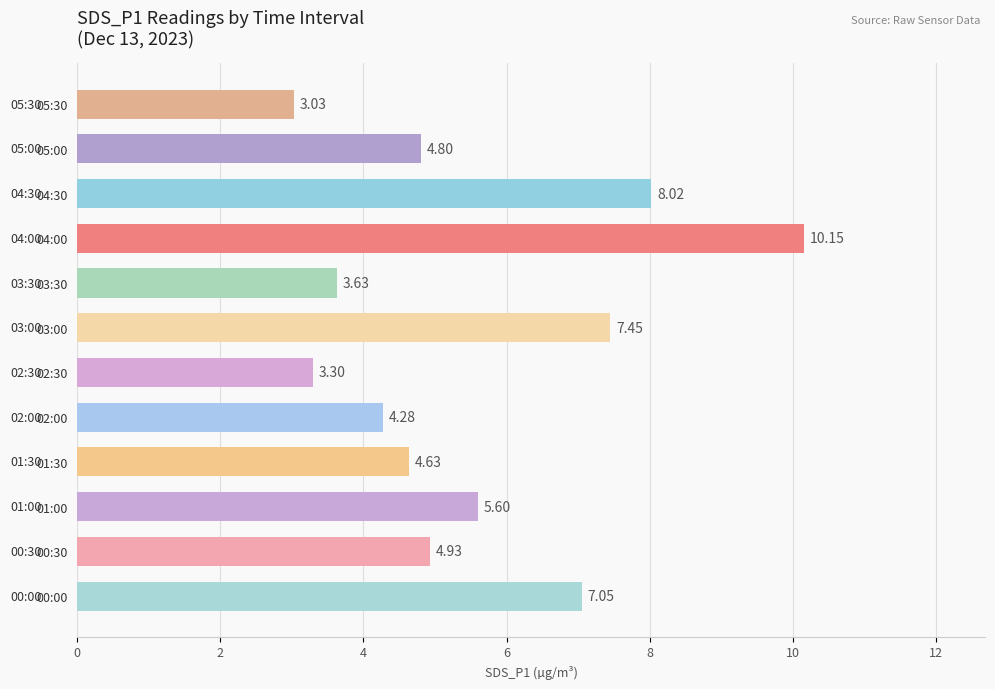

What is the sum of all values?

66.9